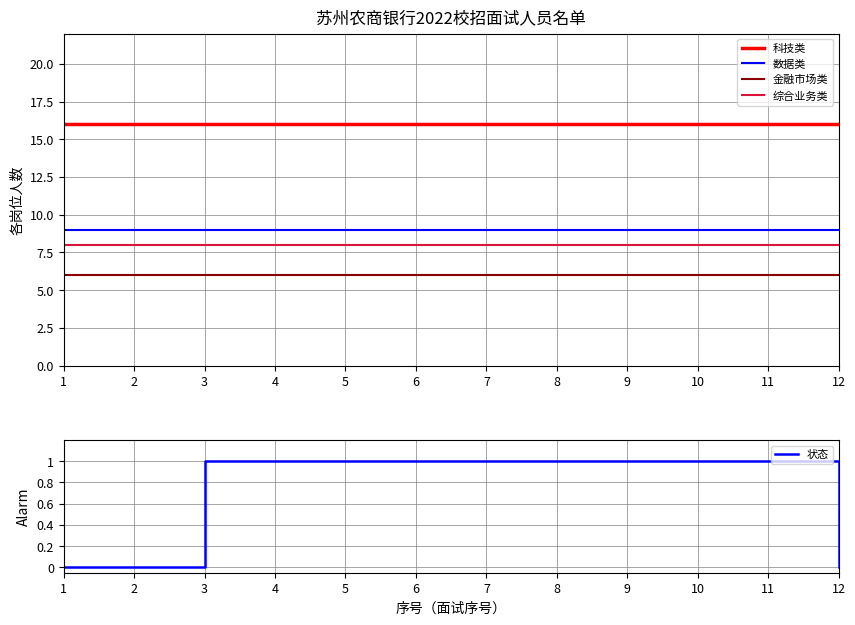

Is it true that 科技类 equals 23 at 8?

False